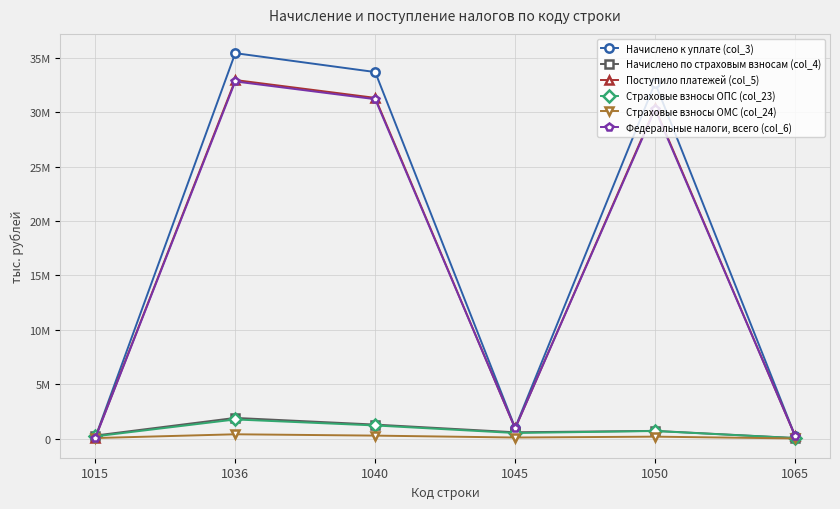

Is this an area chart (filled region under the line)?

No